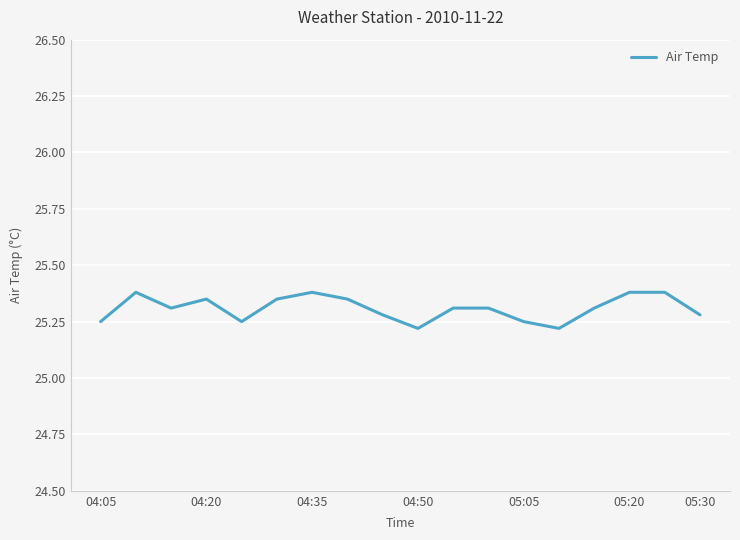

Is this an area chart (filled region under the line)?

No